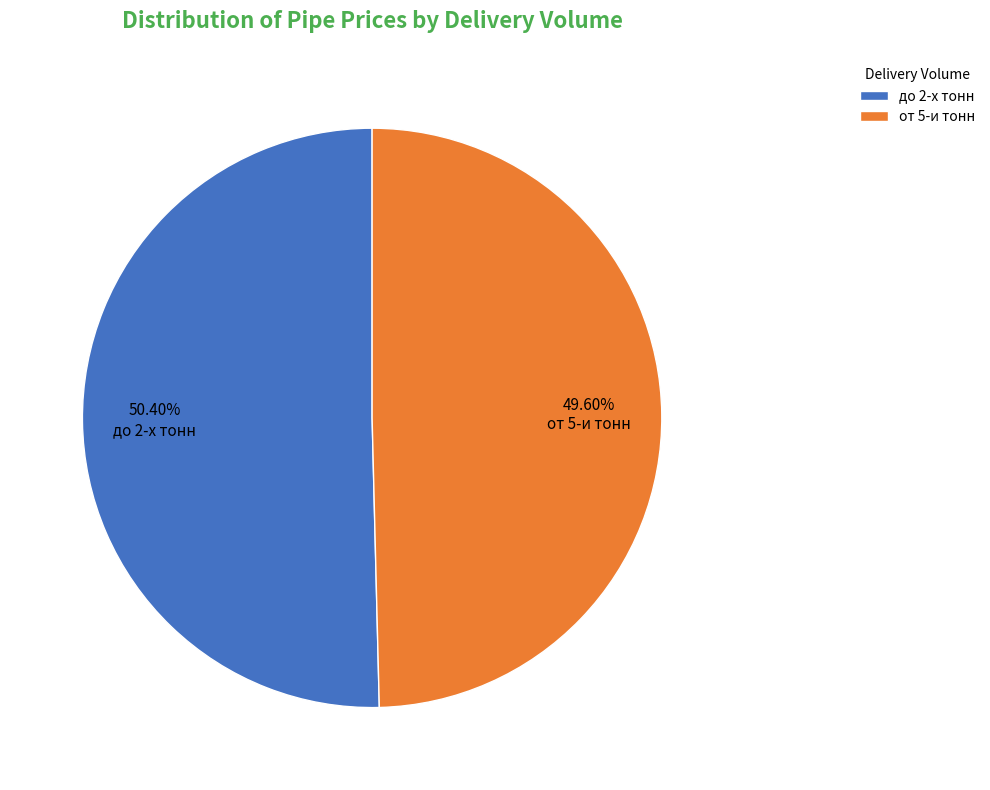

Which slice represents more than half of the pie?

до 2-х тонн